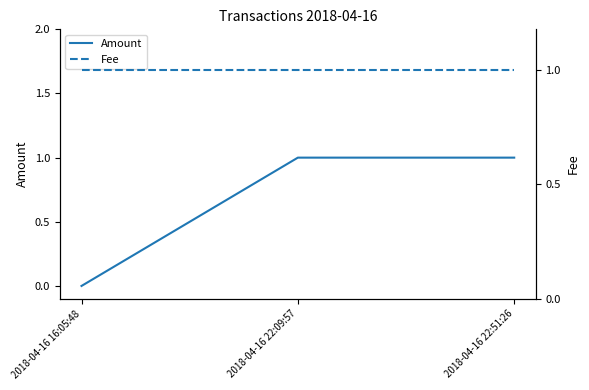

What are all the series names shown in the legend?

Amount, Fee